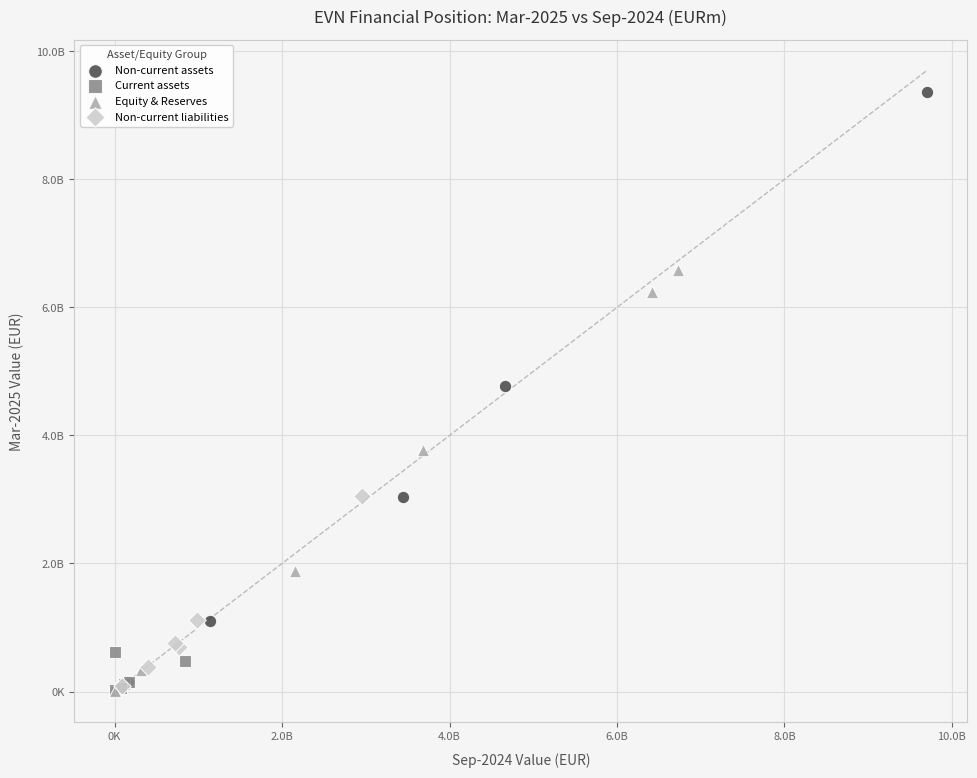

What are all the series names shown in the legend?

Non-current assets, Current assets, Equity & Reserves, Non-current liabilities